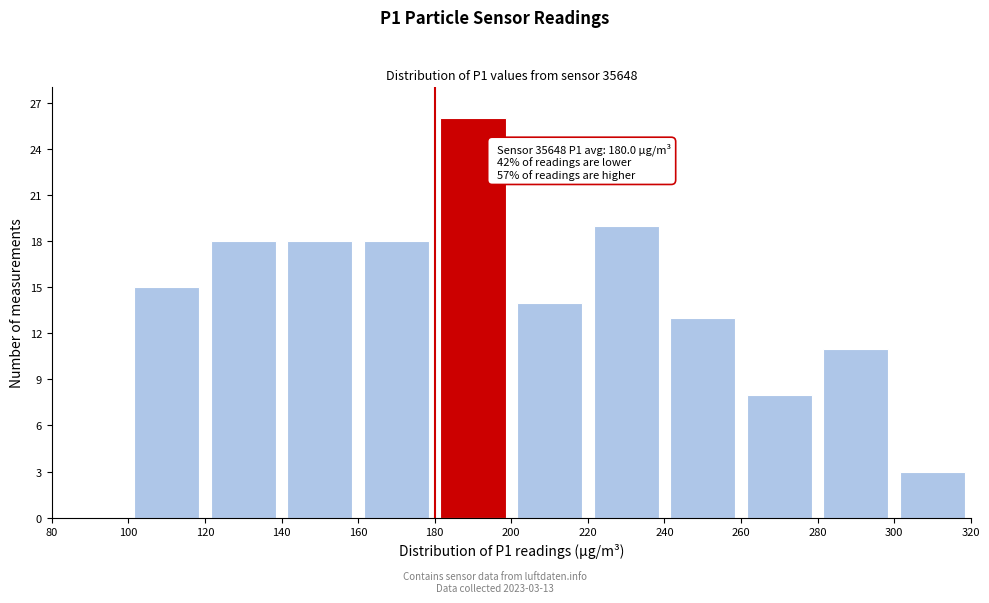

Over which range of the x-axis is the bar tallest?

180 to 200